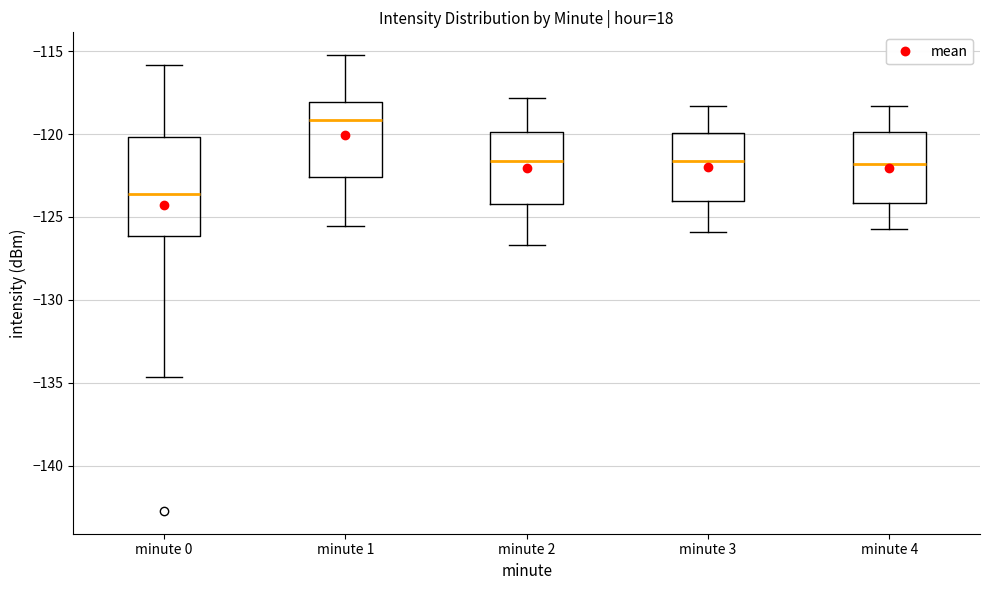

Reading left to right, read every box against the y-axis: the position of its median line, the range the box covers, and the ends of its whiskers. The values are not printed on the chart, so give them approximately, as read against the axis.

minute 0: median -123.5, box -126.0 to -120.0, whiskers -134.5 to -116.0
minute 1: median -119.0, box -122.5 to -118.0, whiskers -125.5 to -115.0
minute 2: median -121.5, box -124.0 to -120.0, whiskers -126.5 to -118.0
minute 3: median -121.5, box -124.0 to -120.0, whiskers -126.0 to -118.5
minute 4: median -122.0, box -124.0 to -120.0, whiskers -125.5 to -118.5